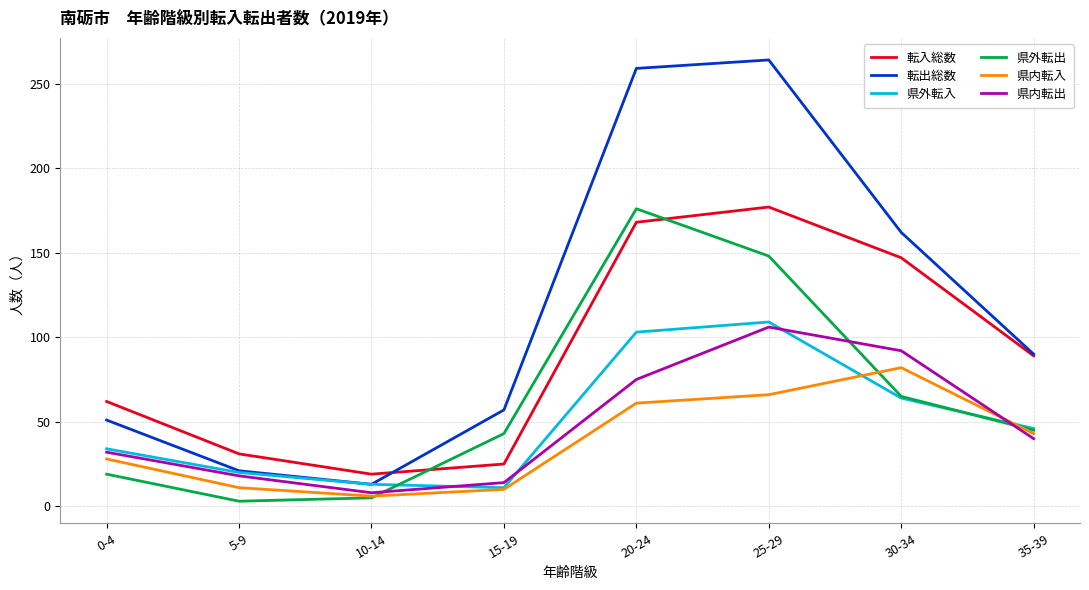

What is the sum of the 県外転出 values at 0-4 and 25-29?

167